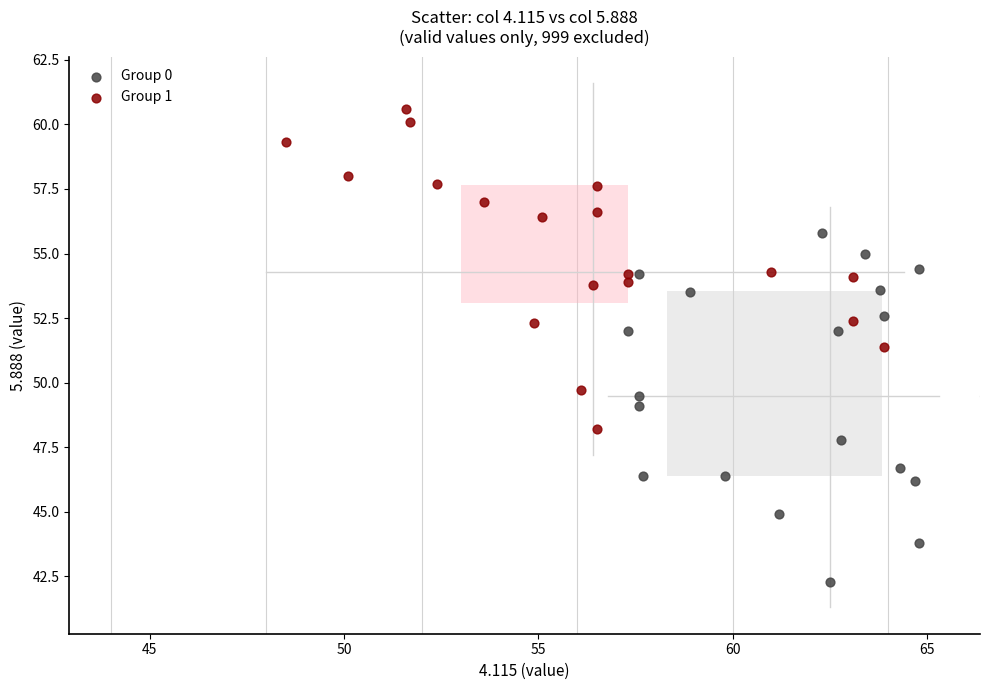

Which series contains the highest Y value?

Group 1